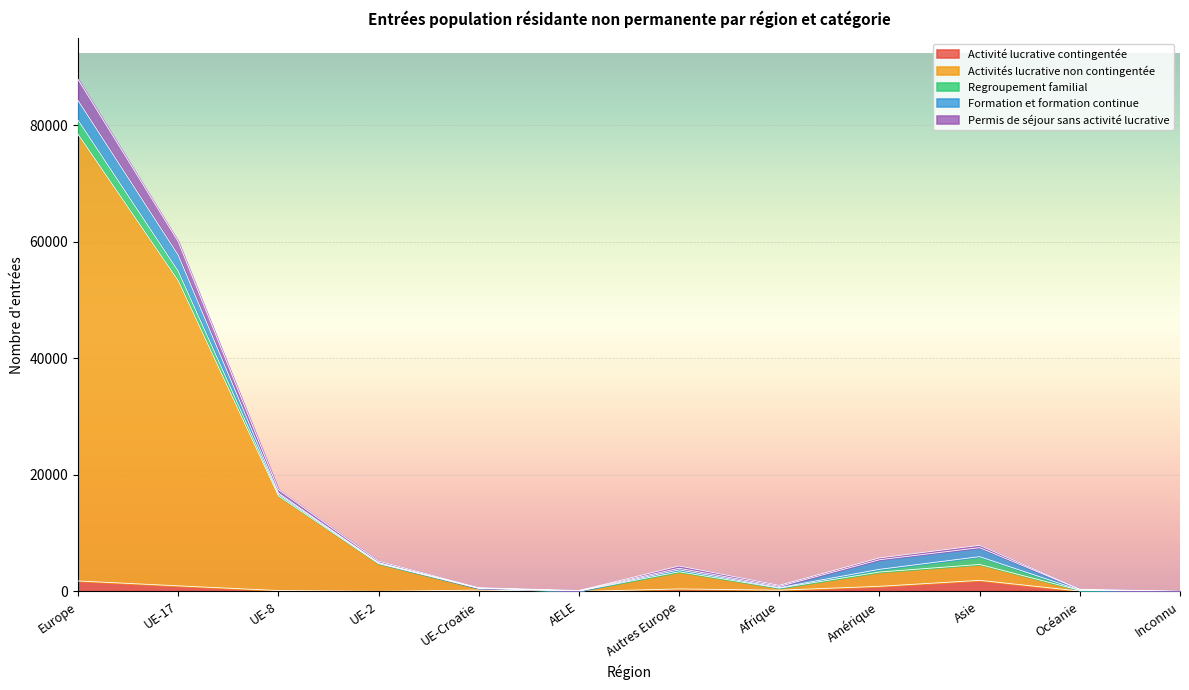

The value of Activités lucrative non contingentée at Inconnu is 1. True or false?

False